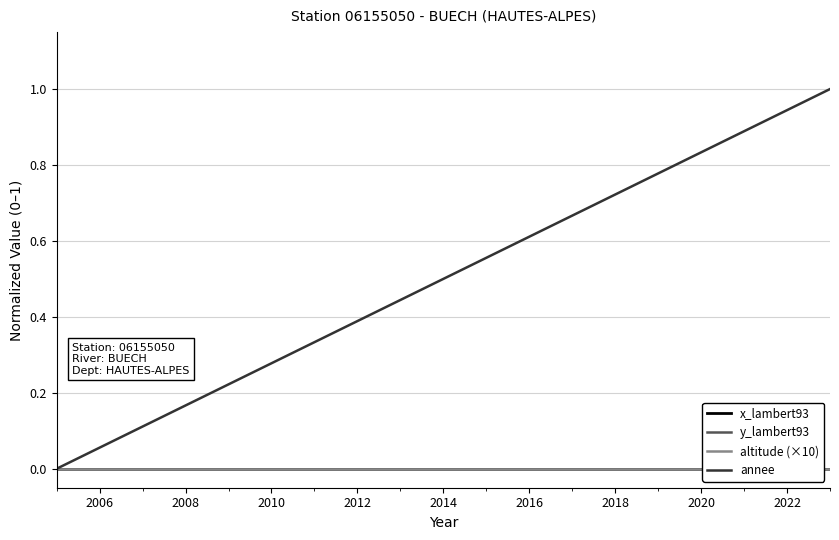

What is the maximum value for annee?

1.0